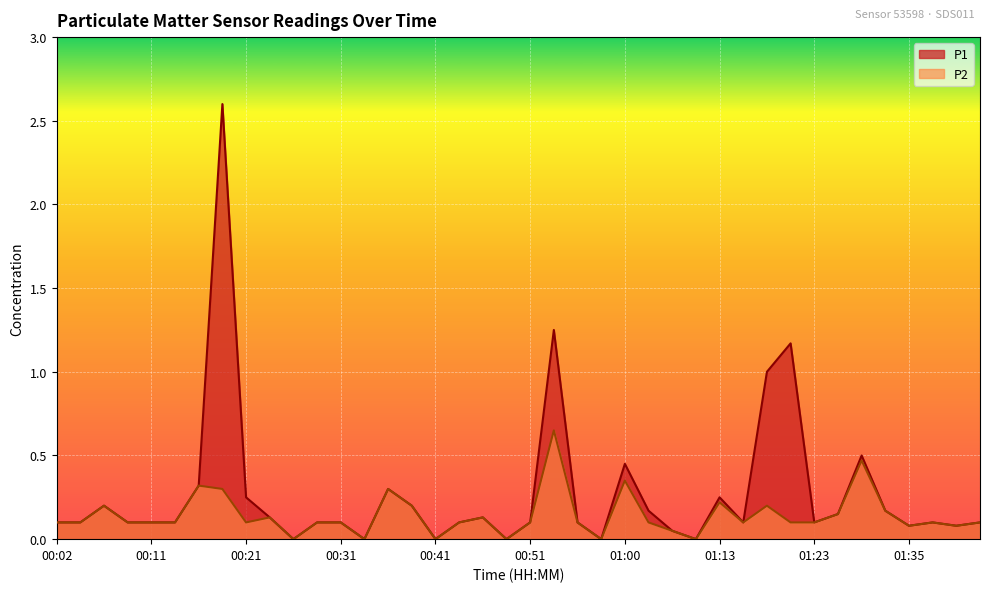

Reading left to right, what are all the values shown in this chart?

P1: 0.1	0.1	0.2	0.1	0.1	0.1	0.3	2.6	0.2	0.1	0.0	0.1	0.1	0.0	0.3	0.2	0.0	0.1	0.1	0.0	0.1	1.2	0.1	0.0	0.5	0.2	0.1	0.0	0.2	0.1	1.0	1.2	0.1	0.1	0.5	0.2	0.1	0.1	0.1	0.1
P2: 0.1	0.1	0.2	0.1	0.1	0.1	0.3	0.3	0.1	0.1	0.0	0.1	0.1	0.0	0.3	0.2	0.0	0.1	0.1	0.0	0.1	0.7	0.1	0.0	0.3	0.1	0.1	0.0	0.2	0.1	0.2	0.1	0.1	0.1	0.5	0.2	0.1	0.1	0.1	0.1